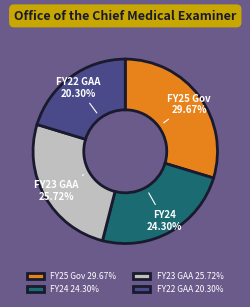

What percentage do FY22 GAA and FY25 Gov together represent?

50.0%